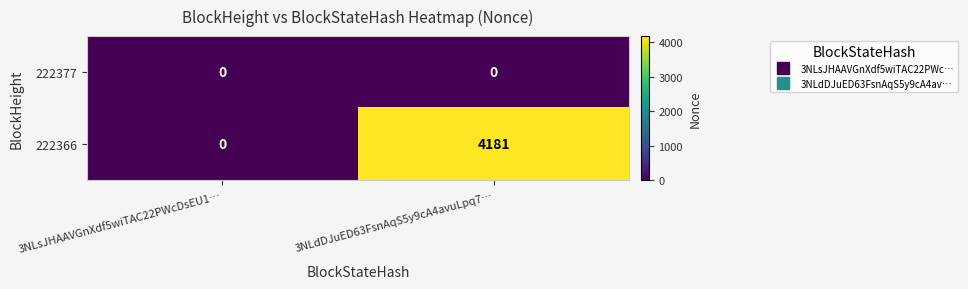

Reading right to left, transcribe all the data shown in this chart.

222377: 0	0
222366: 4181	0